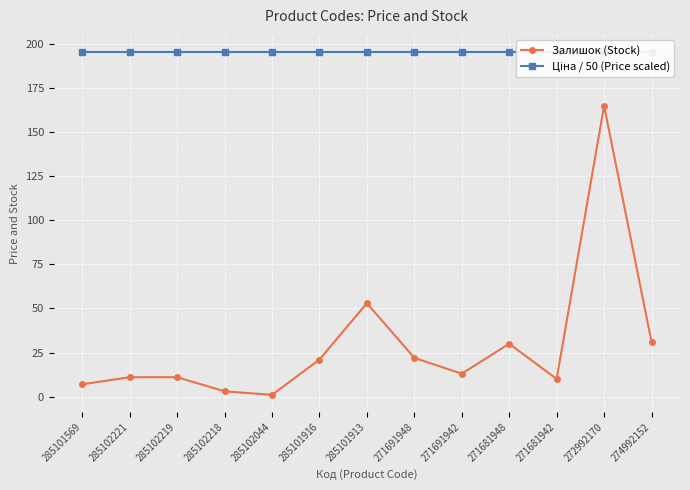

True or false: Ціна / 50 (Price scaled) and Залишок (Stock) cross at least once.

False